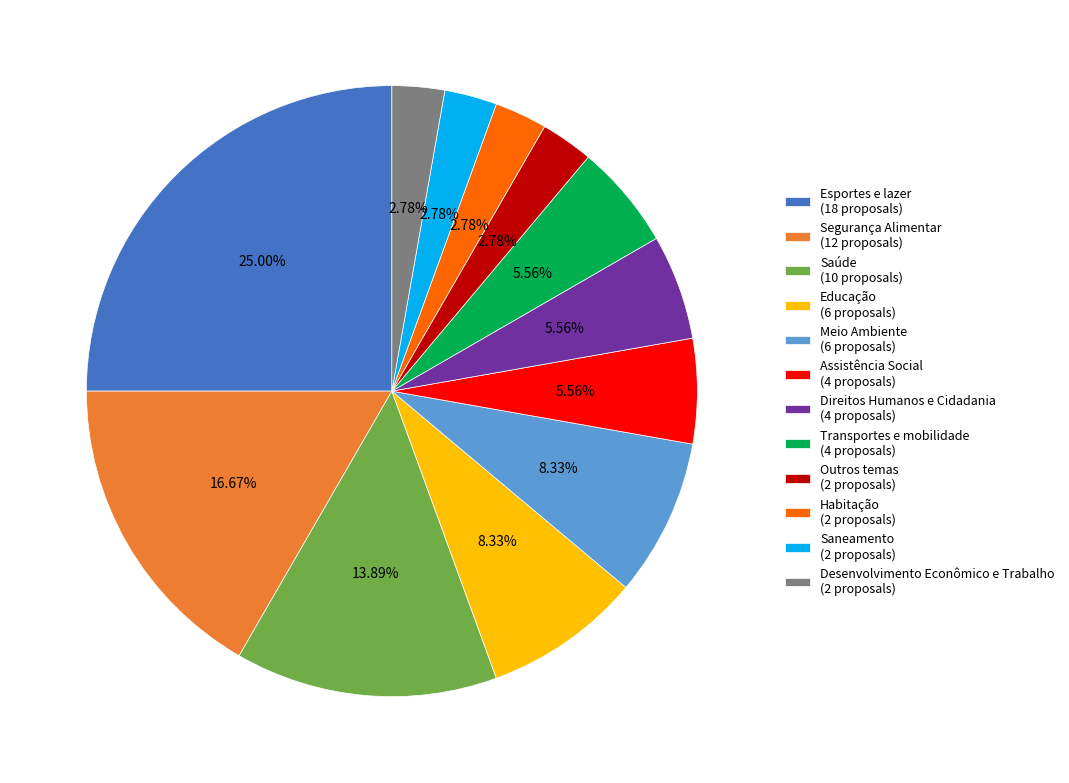

Which has a higher value, Saúde or Assistência Social?

Saúde